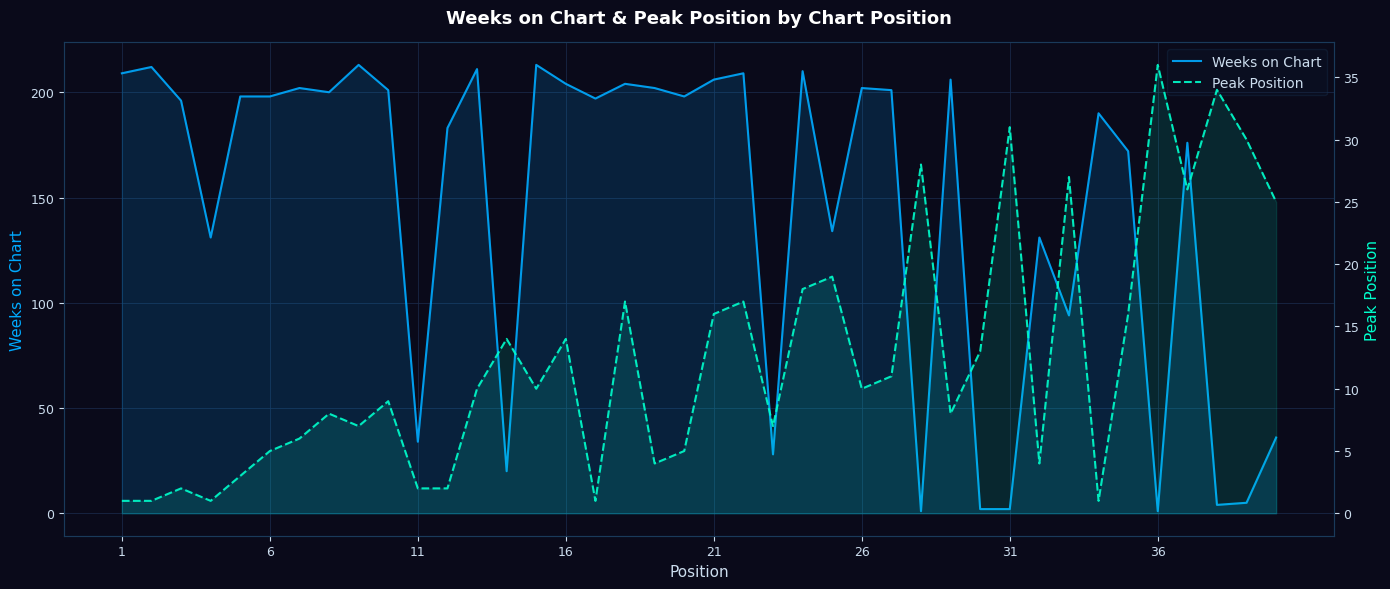

What are all the series names shown in the legend?

Weeks on Chart, Peak Position